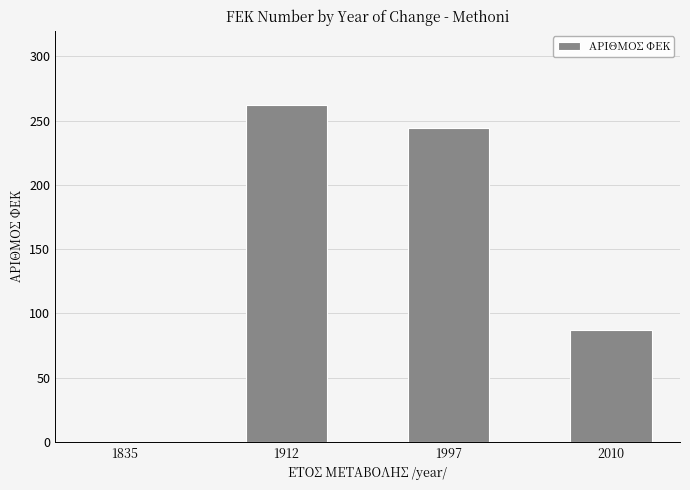

Is it true that the value at 1912 is 143?

False